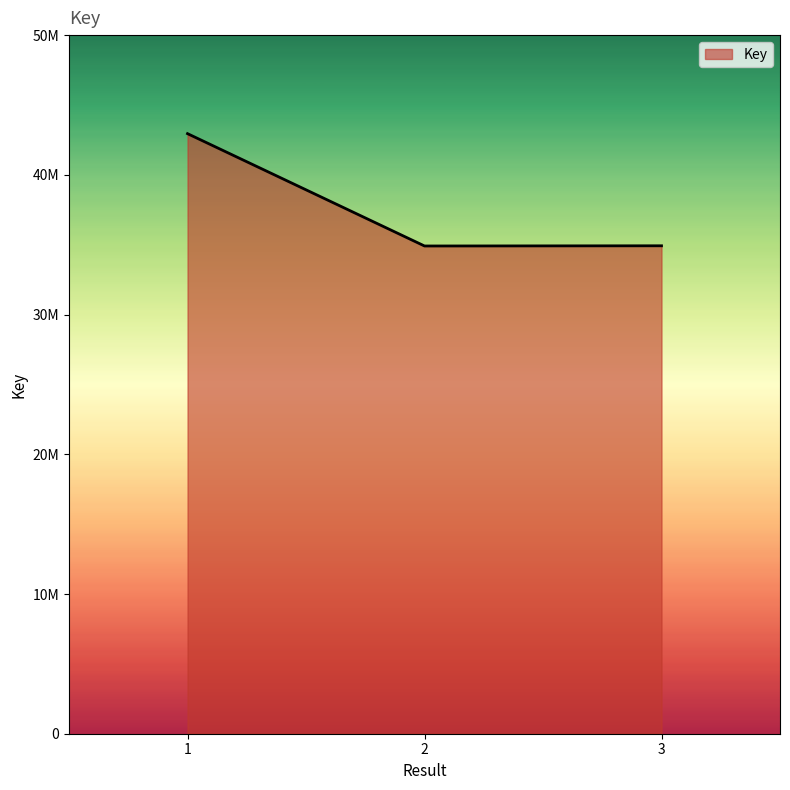

Is this an area chart (filled region under the line)?

Yes